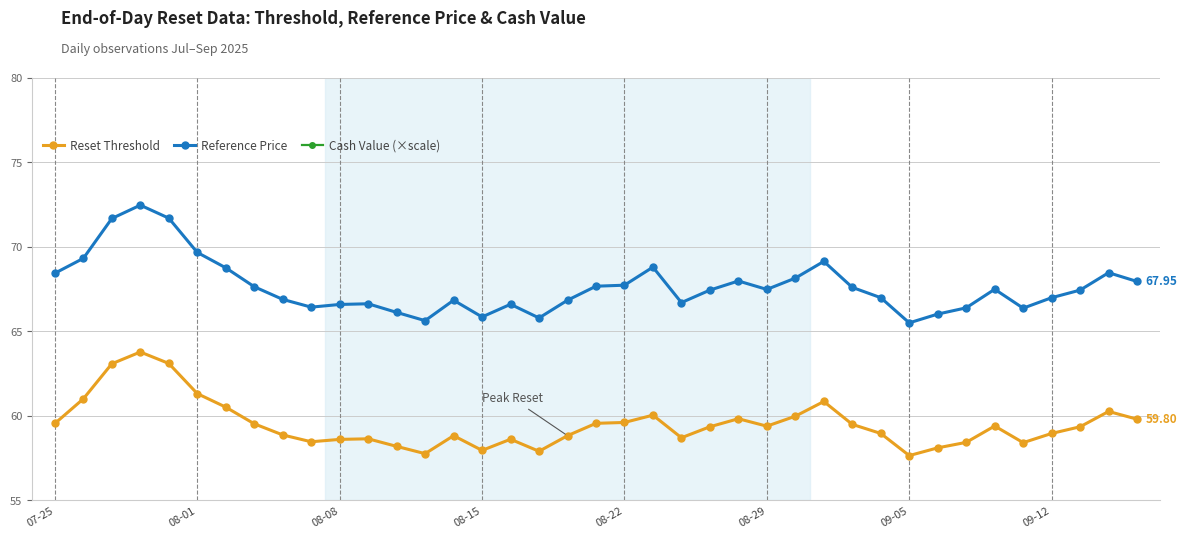

Rank the series by their average value, from highest to lowest.

Cash Value (×scale), Reference Price, Reset Threshold